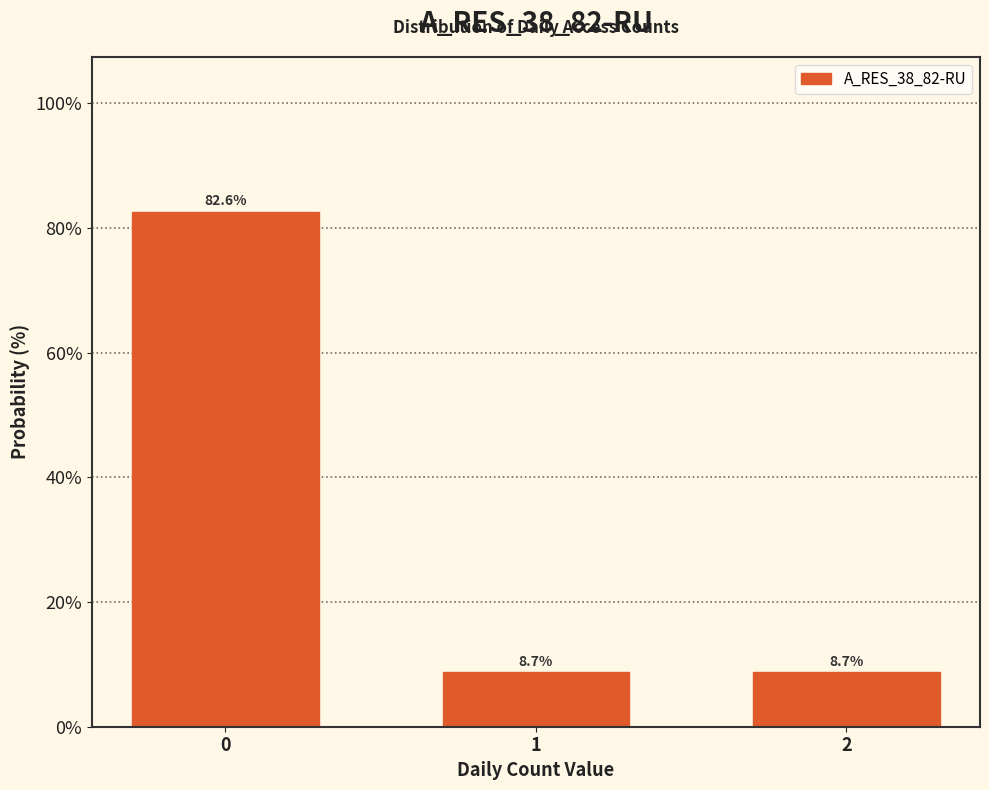

Reading left to right, list all the values displayed in this chart.

0=82.6	1=8.7	2=8.7